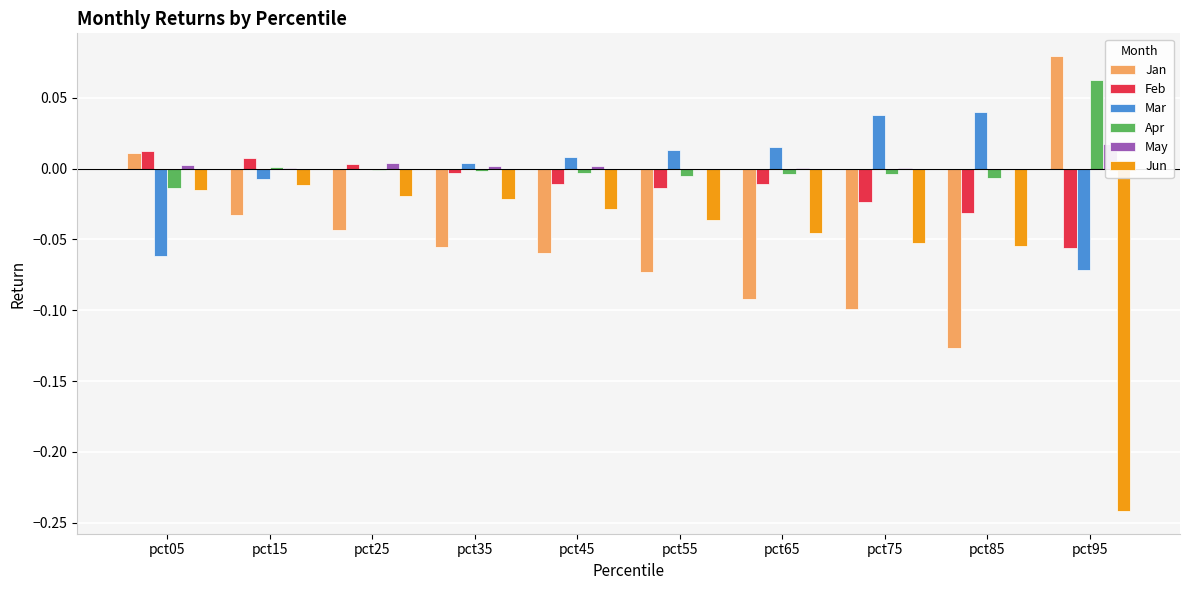

Between pct65 and pct25, which is larger?

pct25